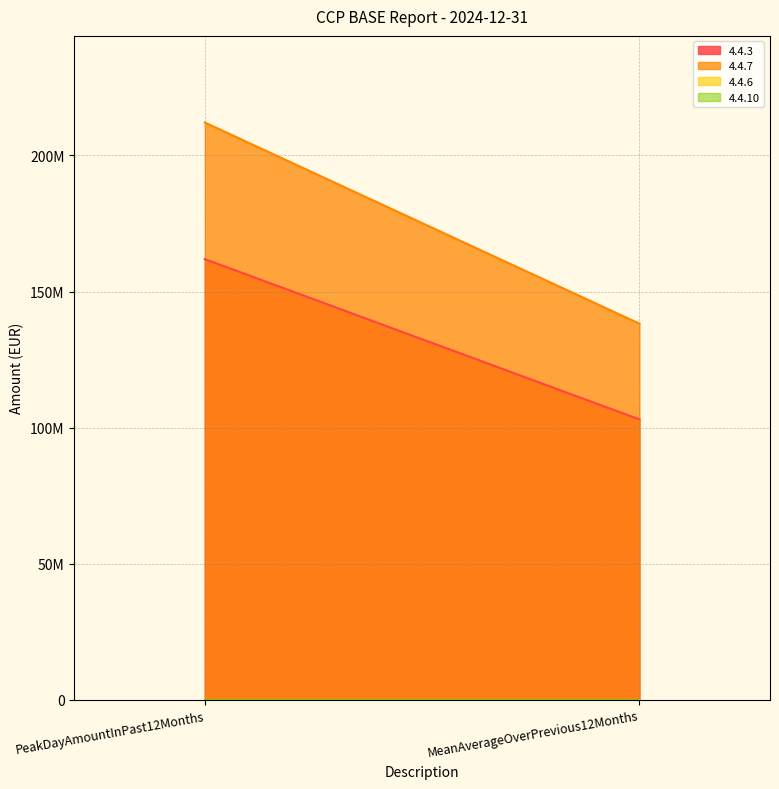

Does the chart have visible grid lines?

Yes